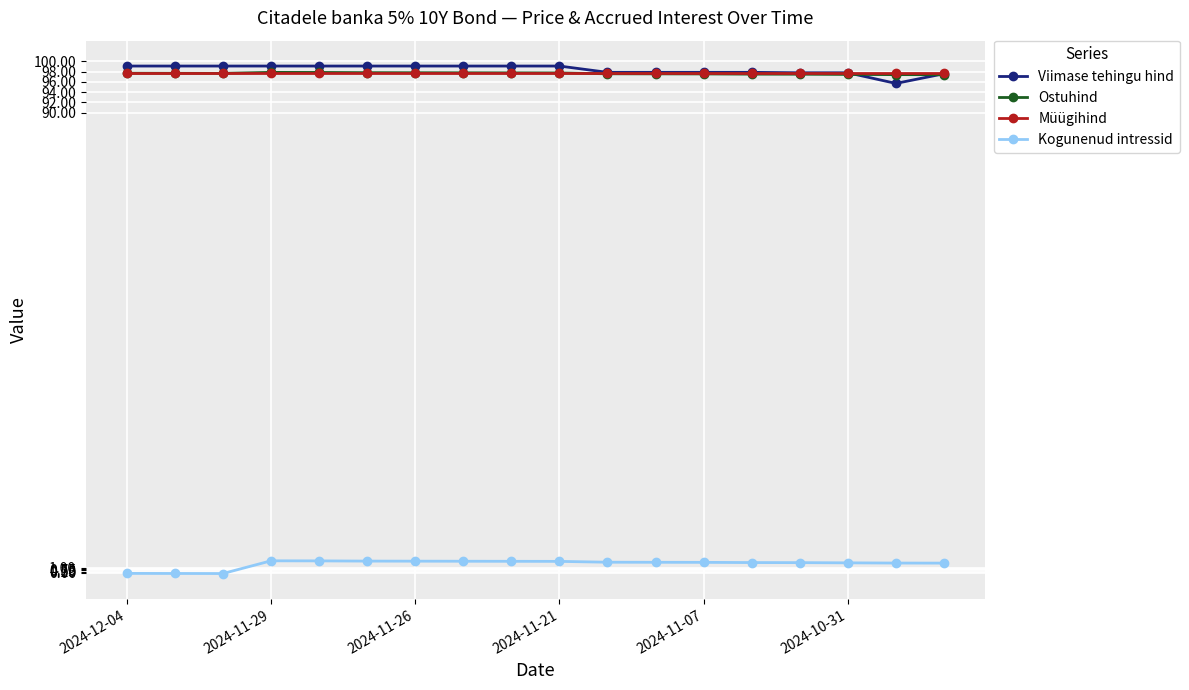

True or false: Ostuhind and Kogunenud intressid intersect in this chart.

False